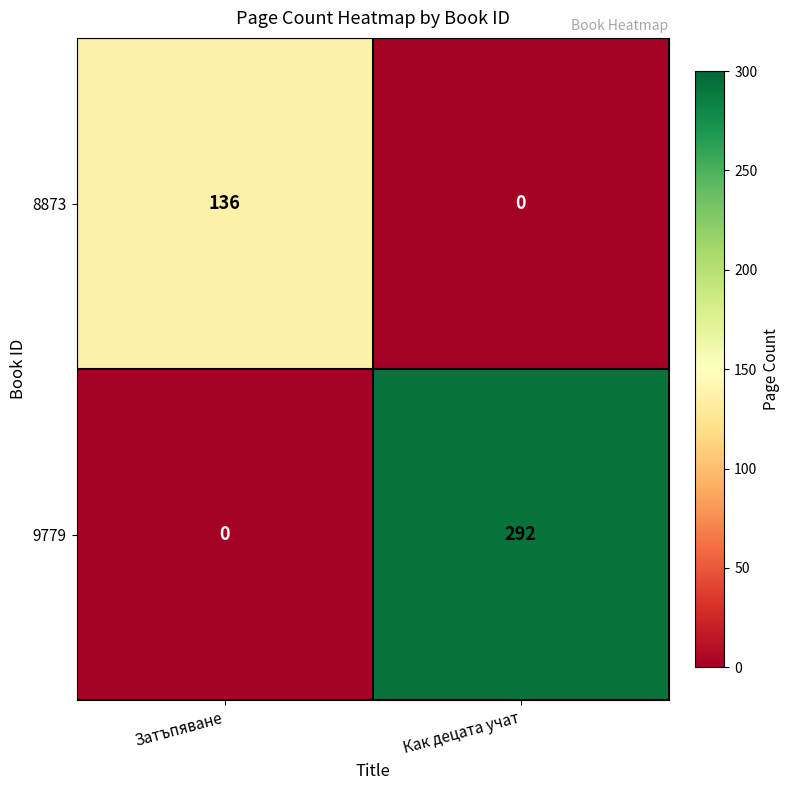

Rank the series by their maximum value, from lowest to highest.

8873, 9779